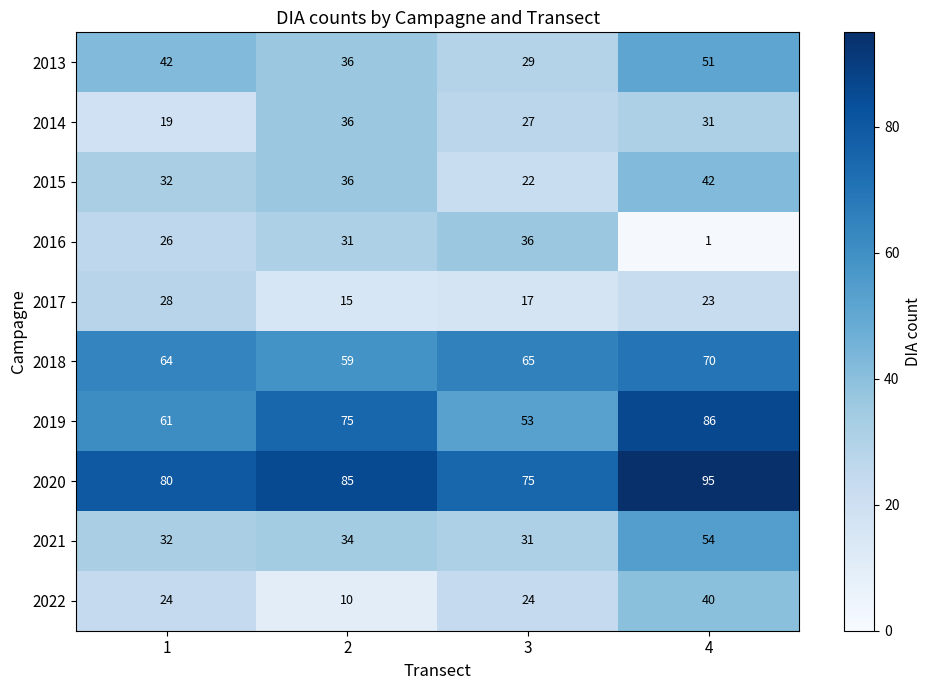

The 2018 series shows 28 at 4. True or false?

False